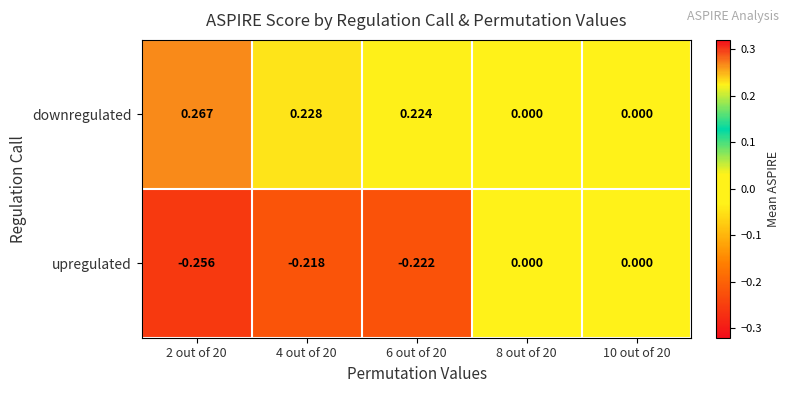

Between 2 out of 20 and 6 out of 20, which series saw the biggest shift?

downregulated